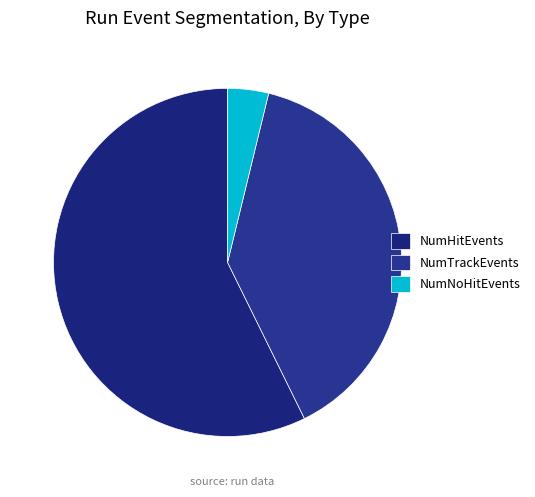

What is the smallest slice in the pie chart?

NumNoHitEvents